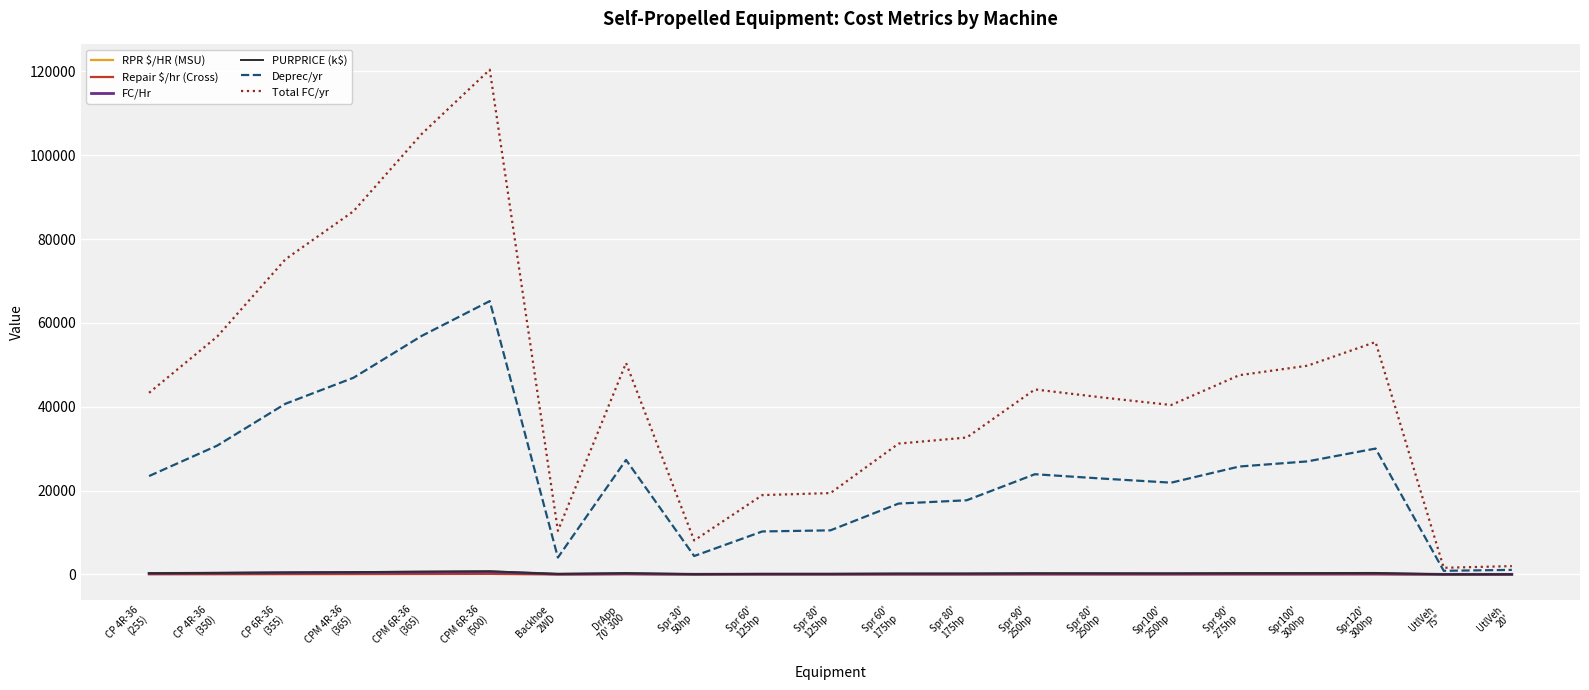

What is the maximum value shown in the chart?

120392.0